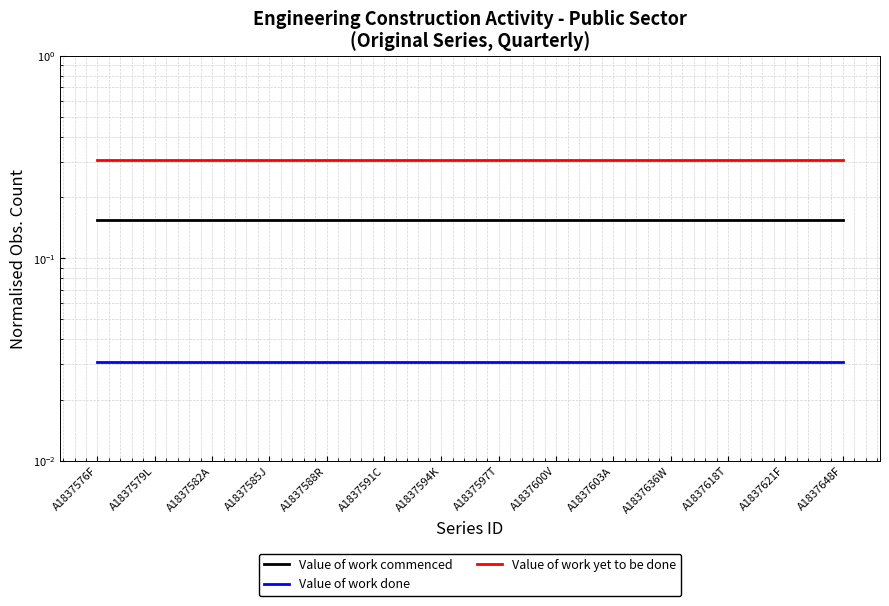

What position from the left is A1837603A?

10